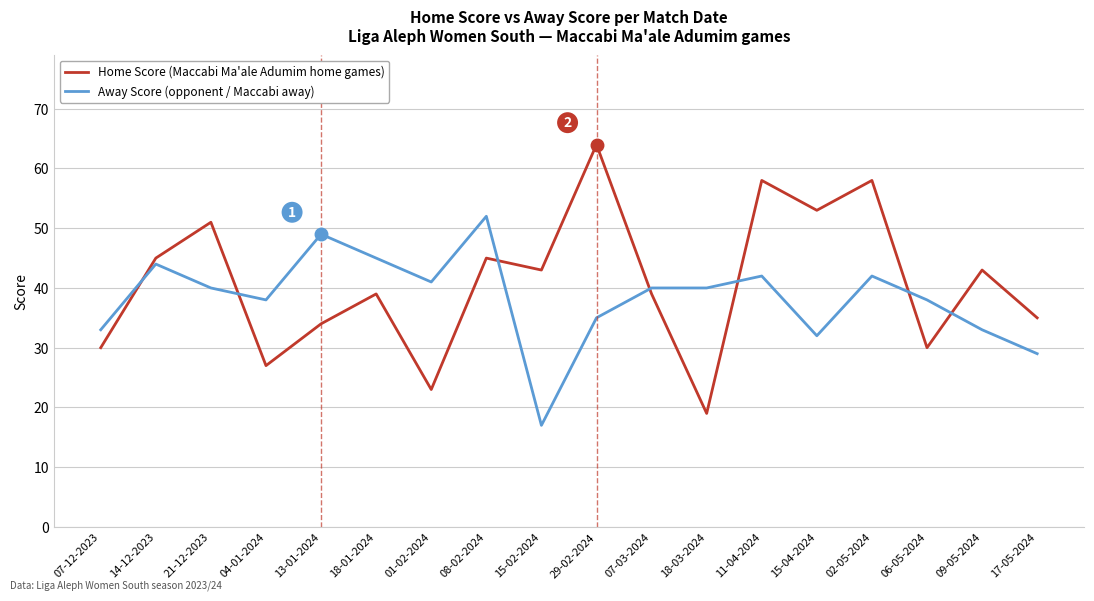

How many interior local valleys does the Home Score (Maccabi Ma'ale Adumim home games) series have?

6